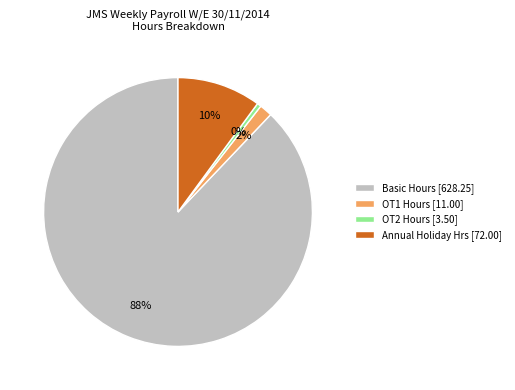

Rank the categories by value from highest to lowest.

Basic Hours [628.25], Annual Holiday Hrs [72.00], OT1 Hours [11.00], OT2 Hours [3.50]